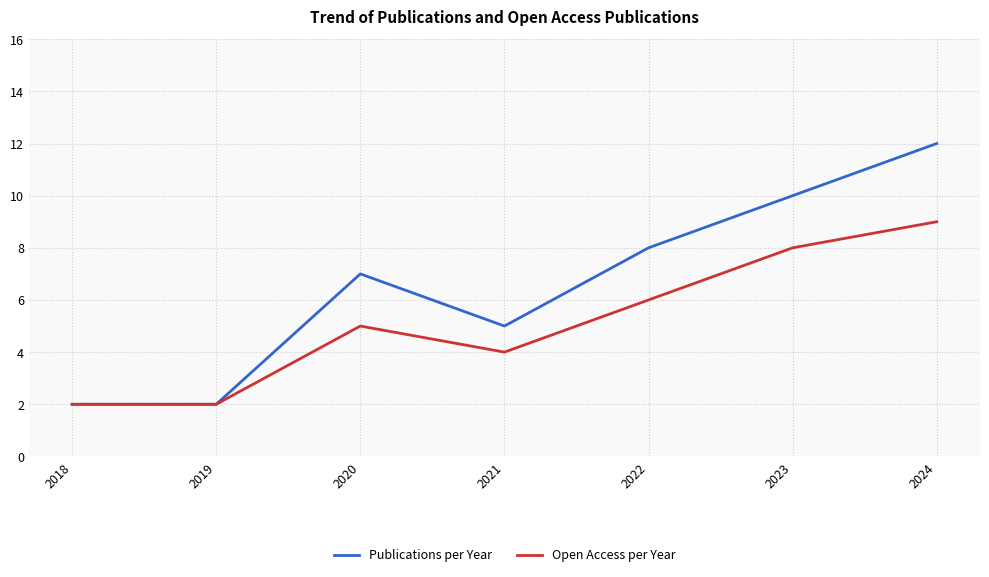

Count the number of categories in the chart.

7